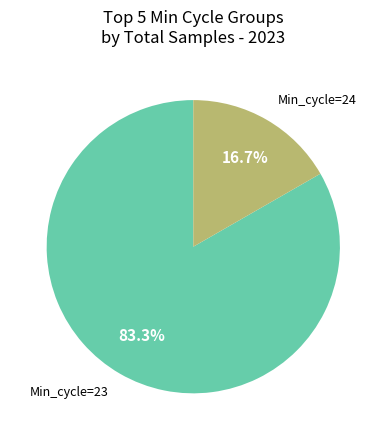

Combined, do Min_cycle=23 and Min_cycle=24 account for over 50%?

Yes